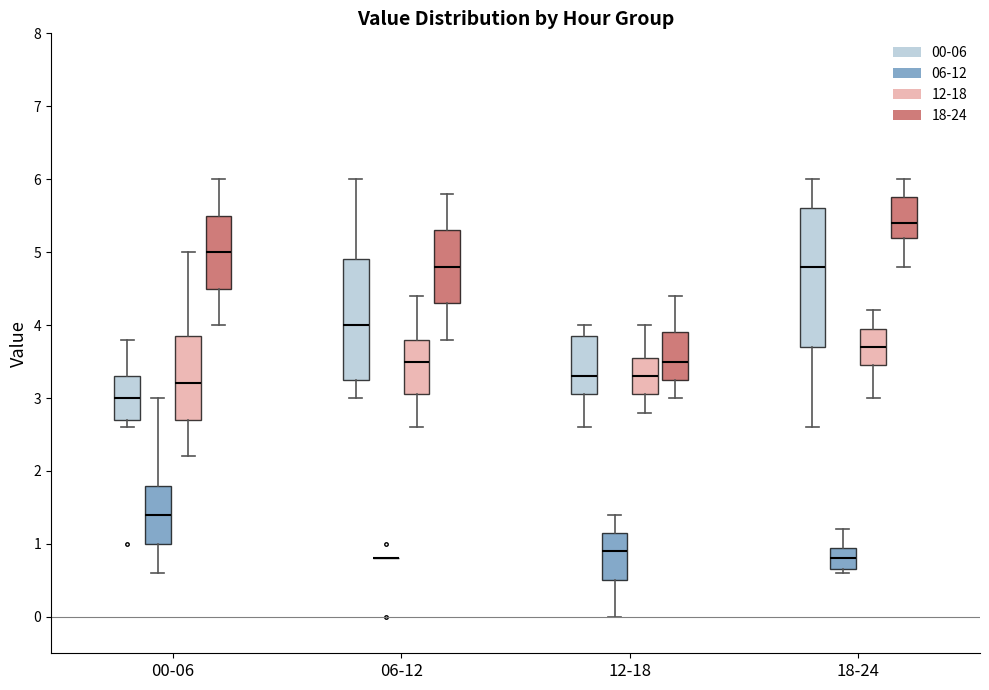

Where does the lower whisker of the box for 18-24 (18-24) end on the y-axis? The values are not printed on the chart, so give them approximately, as read against the axis.

4.8